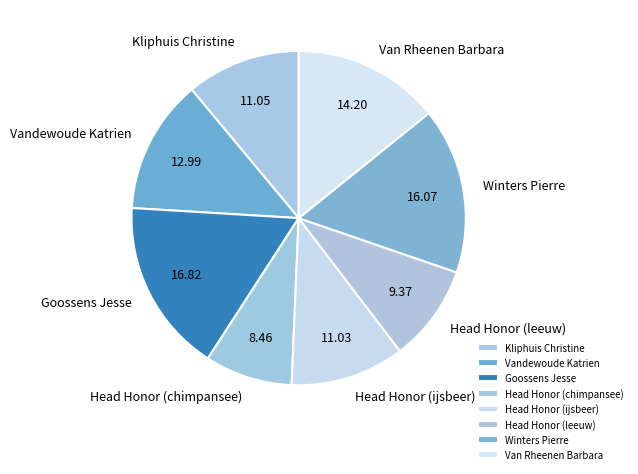

Which category has the smallest portion of the pie?

Head Honor (chimpansee)